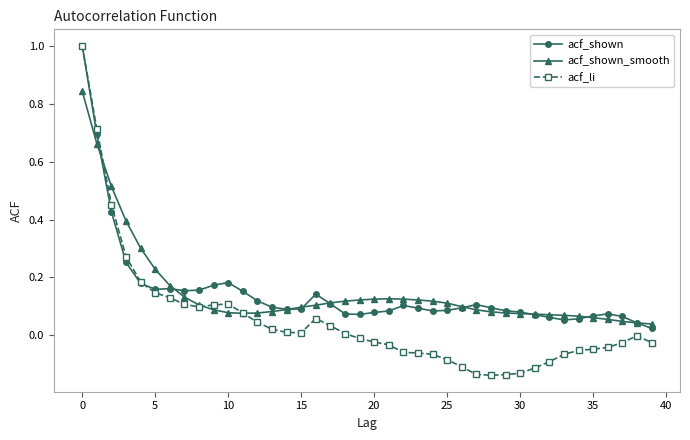

What is the greatest value displayed?

1.0